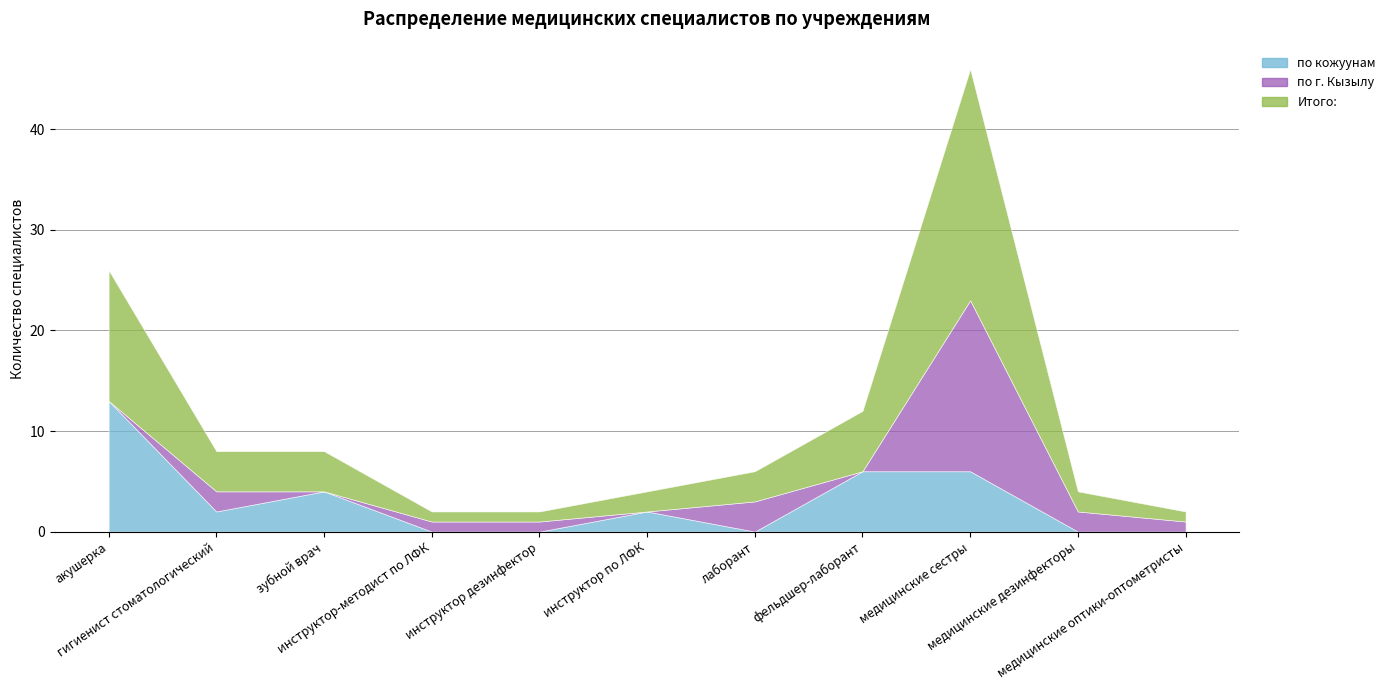

What is the total value across all series at гигиенист стоматологический?

8